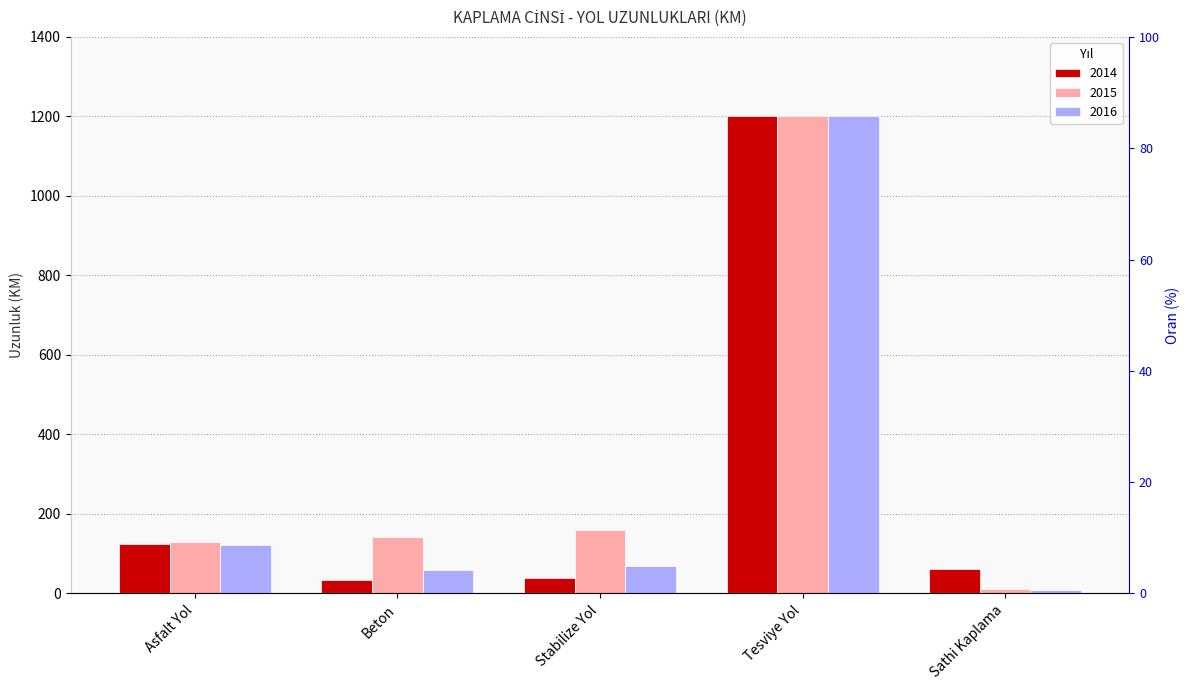

What is the total value across all series at Sathi Kaplama?

78.5